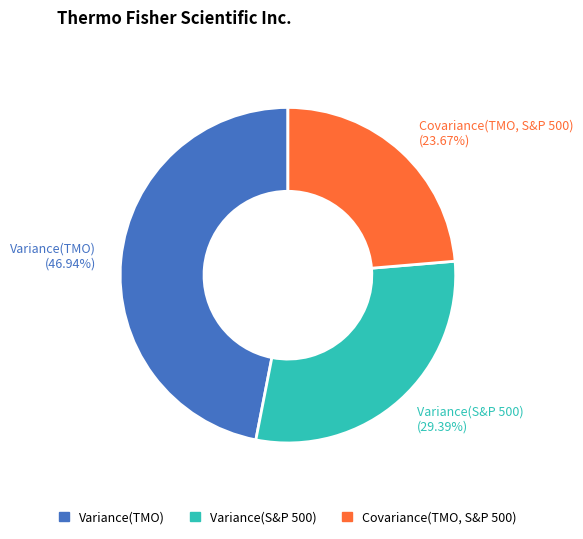

What is the largest slice in the pie chart?

Variance(TMO)